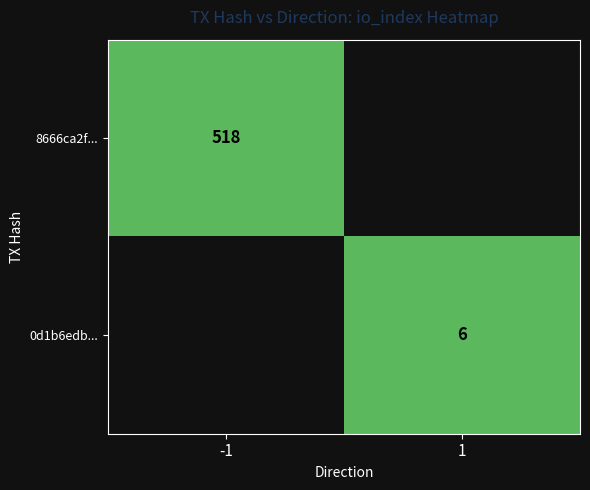

How many categories are shown in the chart?

2